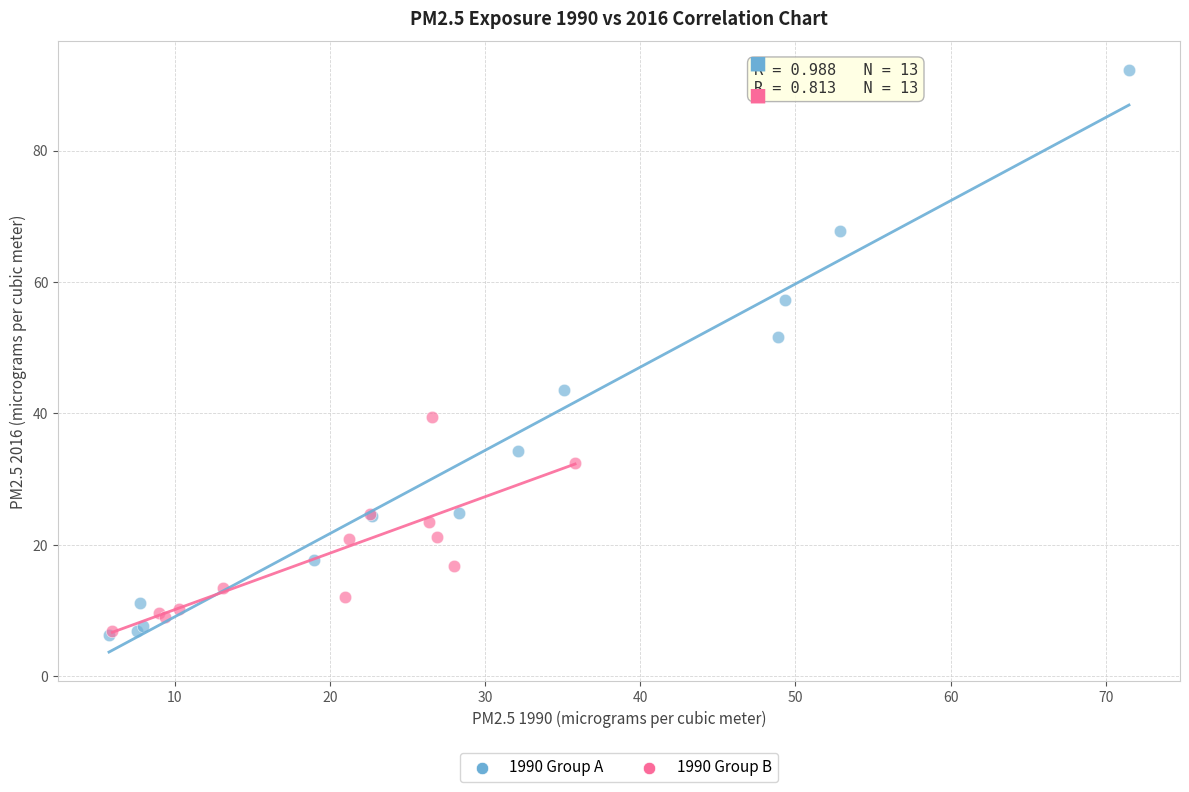

Which series reaches the maximum Y coordinate?

1990 Group A